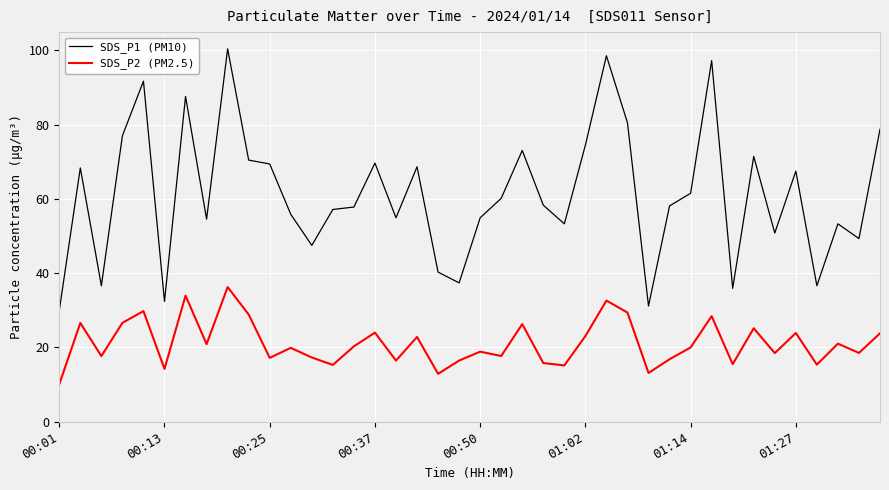

What is the difference between the maximum and minimum values in the SDS_P2 (PM2.5) series?

26.2